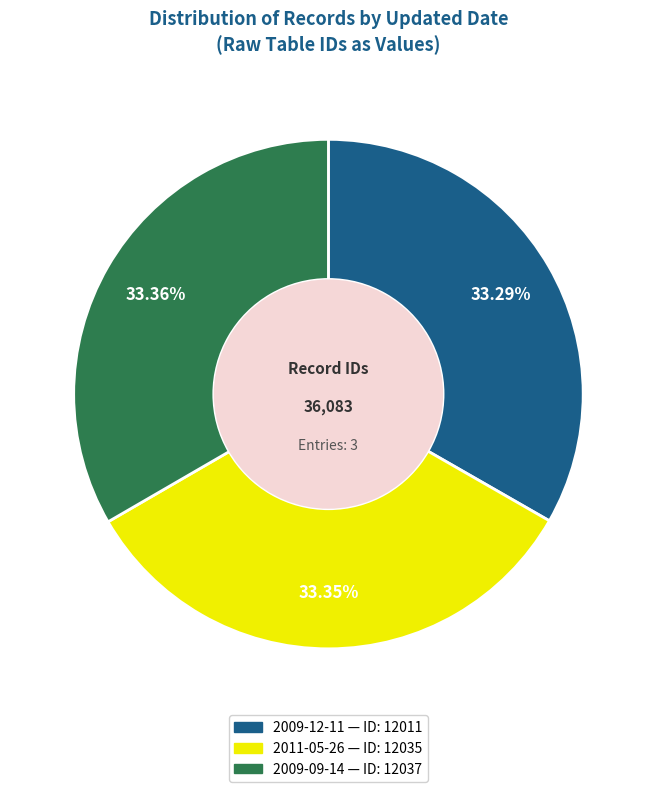

Is there a majority slice in this chart?

No